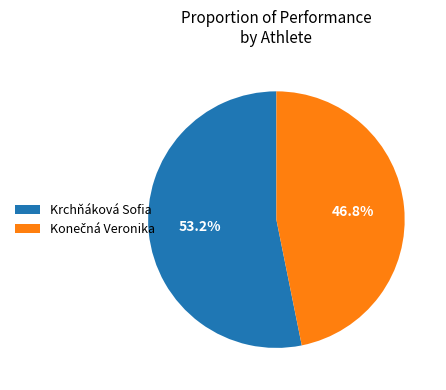

What portion of the pie excludes Krchňáková Sofia?

46.8%